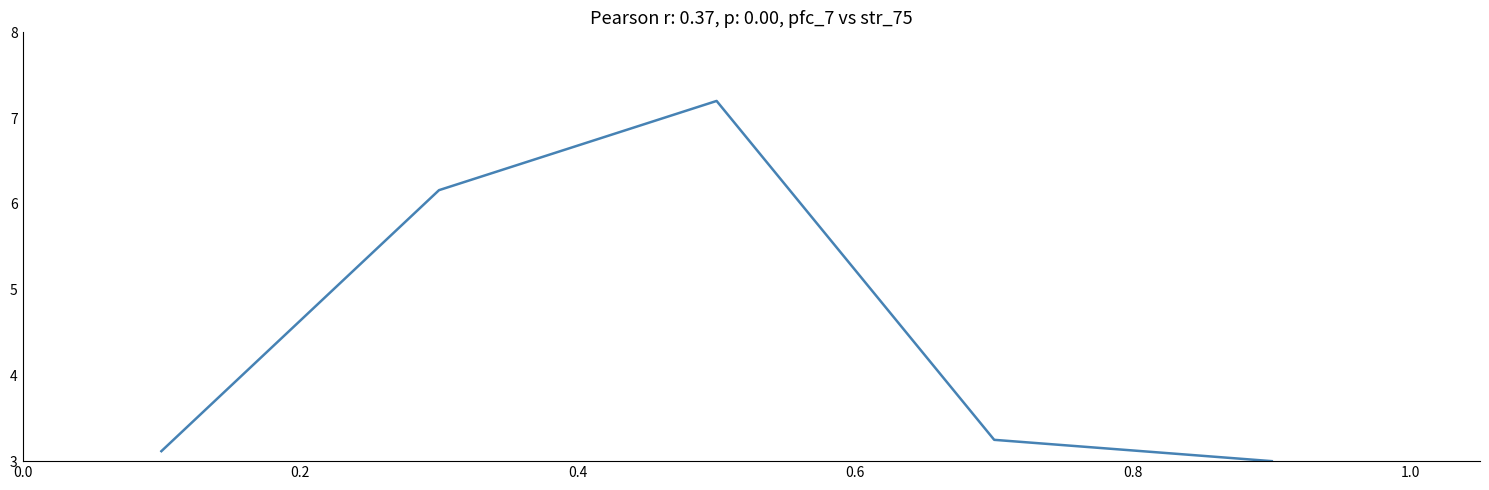

Reading left to right, transcribe all the data shown in this chart.

3.1	6.2	7.2	3.2	3.0